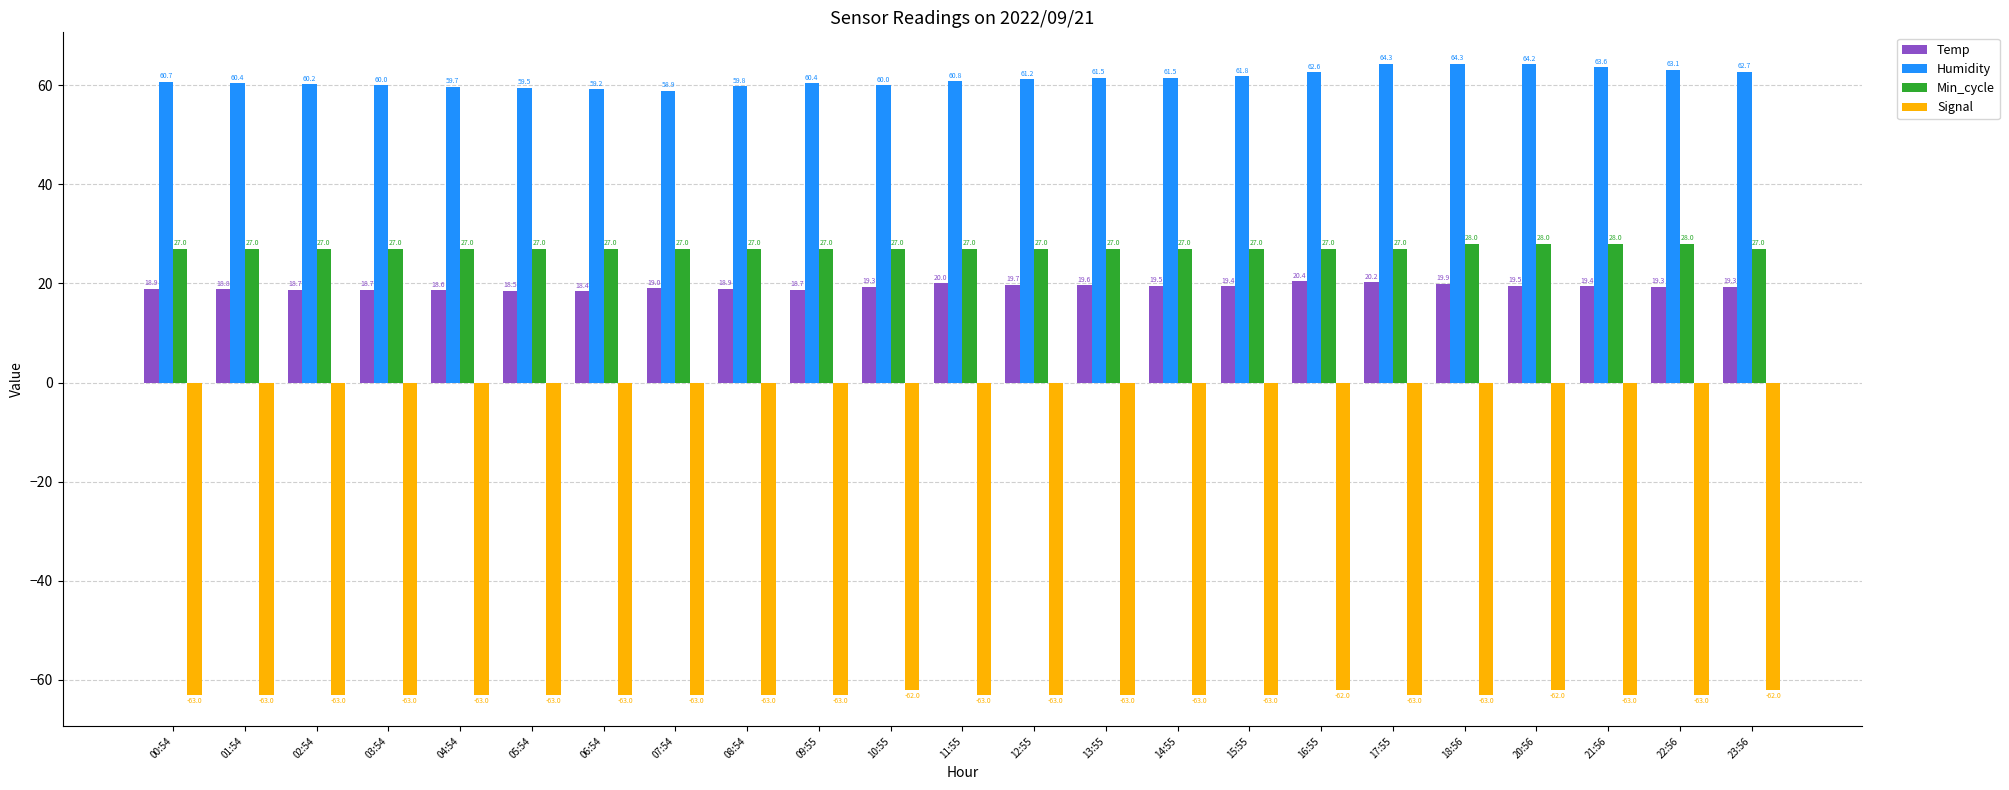

Reading left to right, list all the values displayed in this chart.

Temp: 18.9	18.8	18.7	18.7	18.6	18.5	18.4	19.0	18.9	18.7	19.3	20.0	19.7	19.6	19.5	19.4	20.4	20.2	19.9	19.5	19.4	19.3	19.3
Humidity: 60.7	60.4	60.2	60.0	59.7	59.5	59.2	58.9	59.8	60.4	60.0	60.8	61.2	61.5	61.5	61.8	62.6	64.3	64.3	64.2	63.6	63.1	62.7
Min_cycle: 27.0	27.0	27.0	27.0	27.0	27.0	27.0	27.0	27.0	27.0	27.0	27.0	27.0	27.0	27.0	27.0	27.0	27.0	28.0	28.0	28.0	28.0	27.0
Signal: -63.0	-63.0	-63.0	-63.0	-63.0	-63.0	-63.0	-63.0	-63.0	-63.0	-62.0	-63.0	-63.0	-63.0	-63.0	-63.0	-62.0	-63.0	-63.0	-62.0	-63.0	-63.0	-62.0